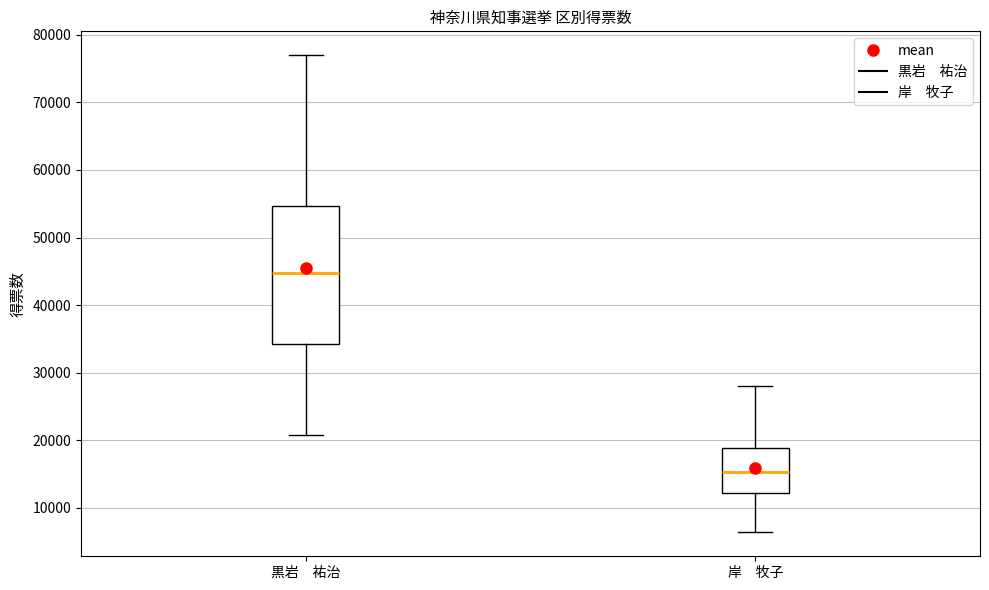

Comparing the boxes themselves (not the whiskers), which one is the tallest?

黒岩 祐治